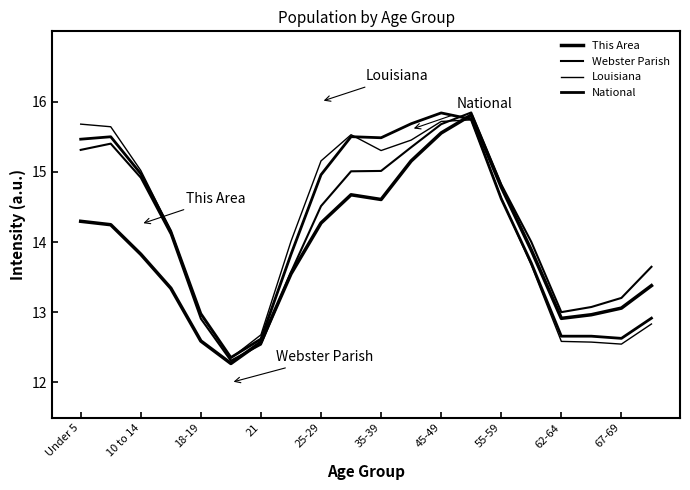

What is the average value of the Louisiana series?

14.2